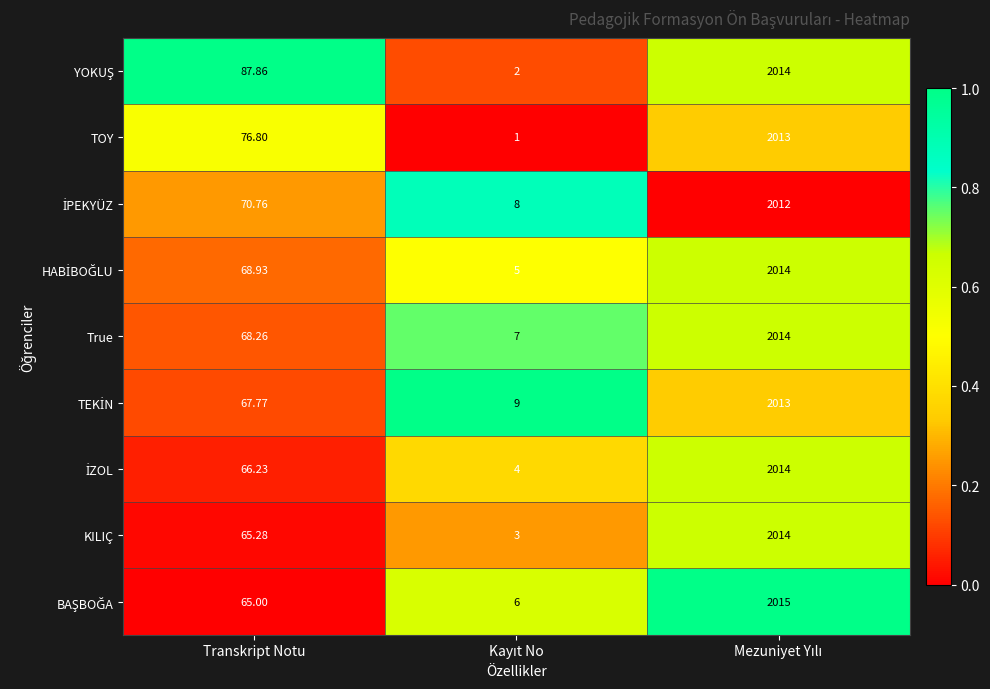

What is the maximum value shown in the chart?

2015.0